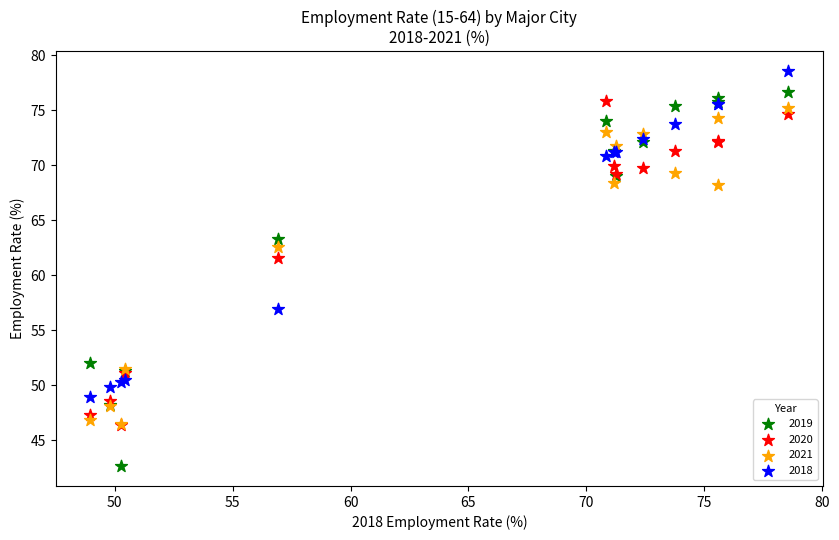

What are all the series names shown in the legend?

2019, 2020, 2021, 2018